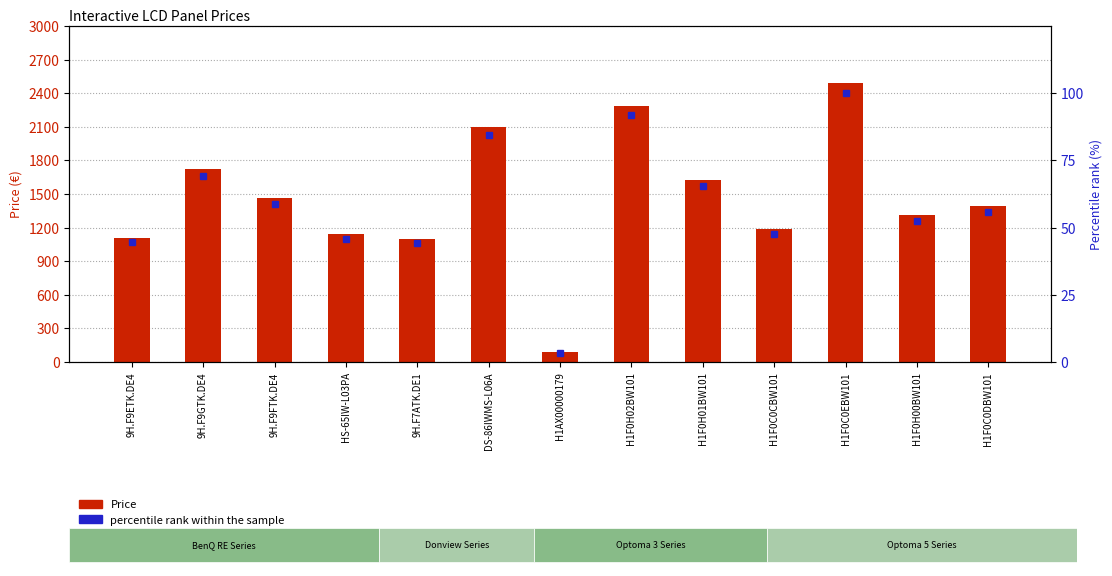

Rank the series by their maximum value, from lowest to highest.

percentile rank within the sample, Price